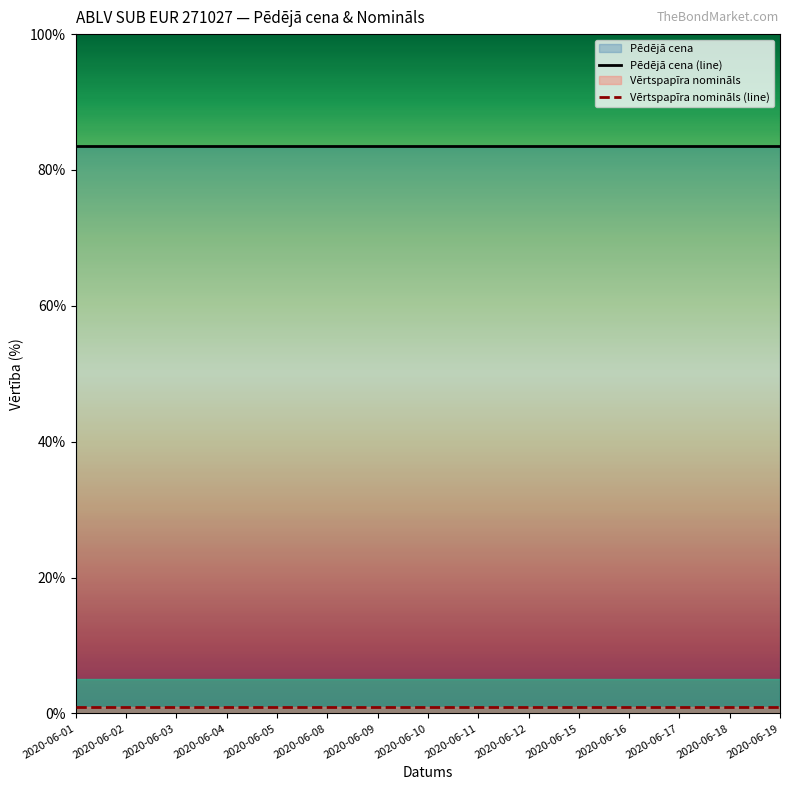

What is the average value of the Vērtspapīra nomināls (line) series?

1.0